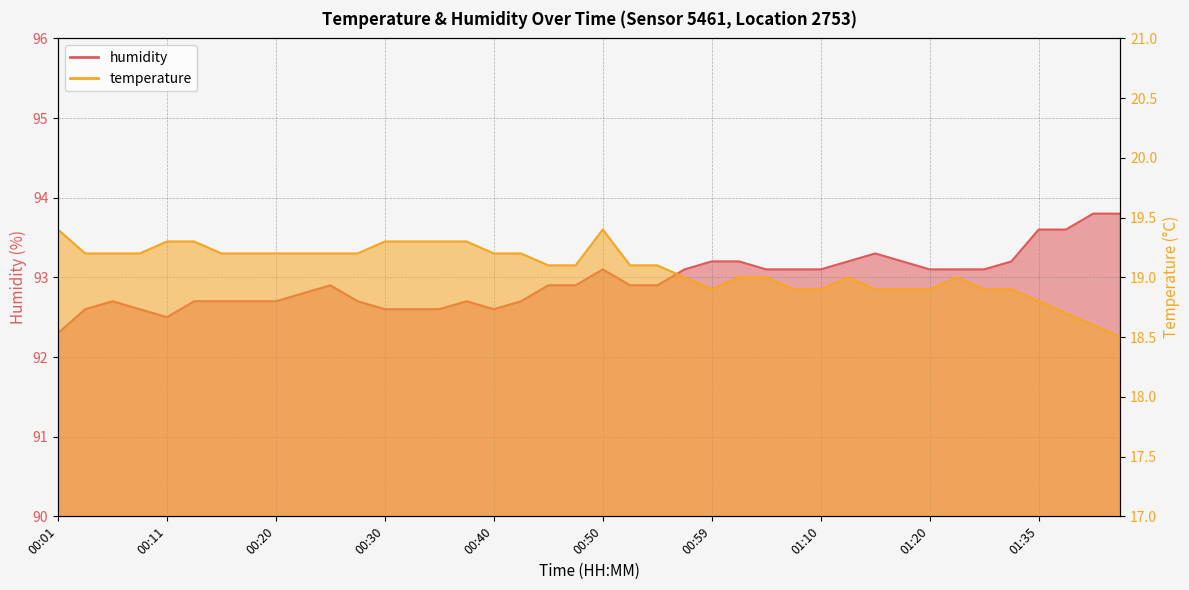

At which category does humidity reach its first local peak?

00:06